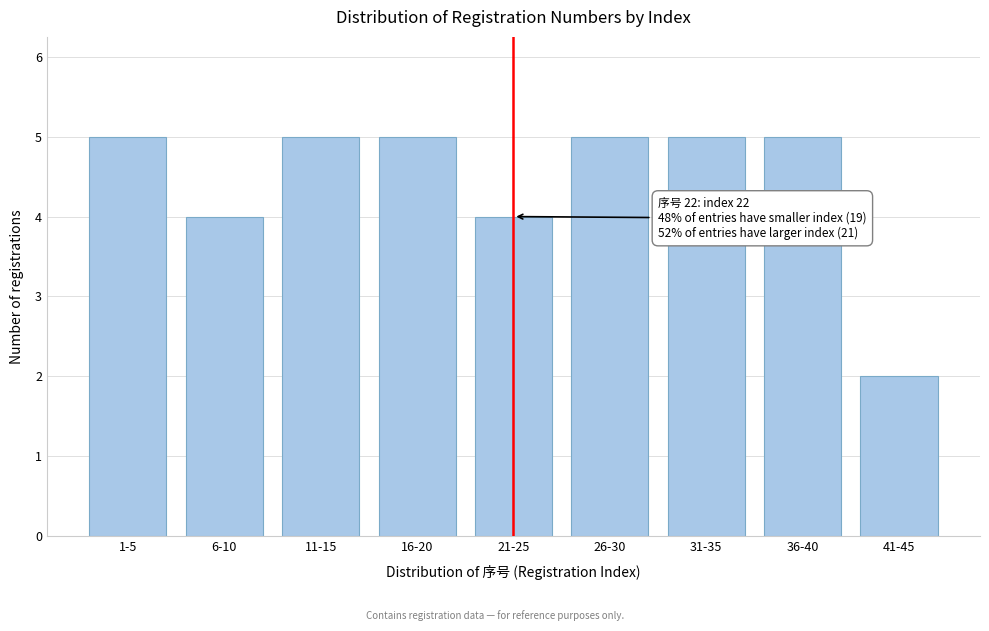

Reading left to right, transcribe all the data shown in this chart.

5	4	5	5	4	5	5	5	2